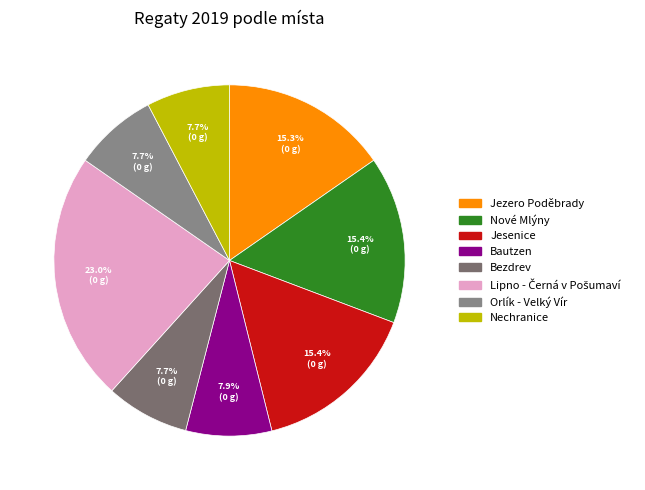

To the nearest percent, what is the difference between the largest and smallest slice percentages?

15%